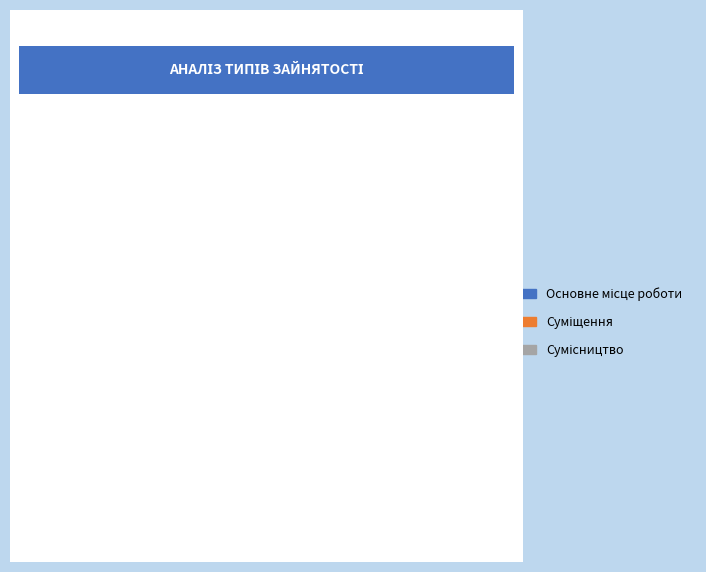

To the nearest percent, what is the difference between the largest and smallest slice percentages?

33%